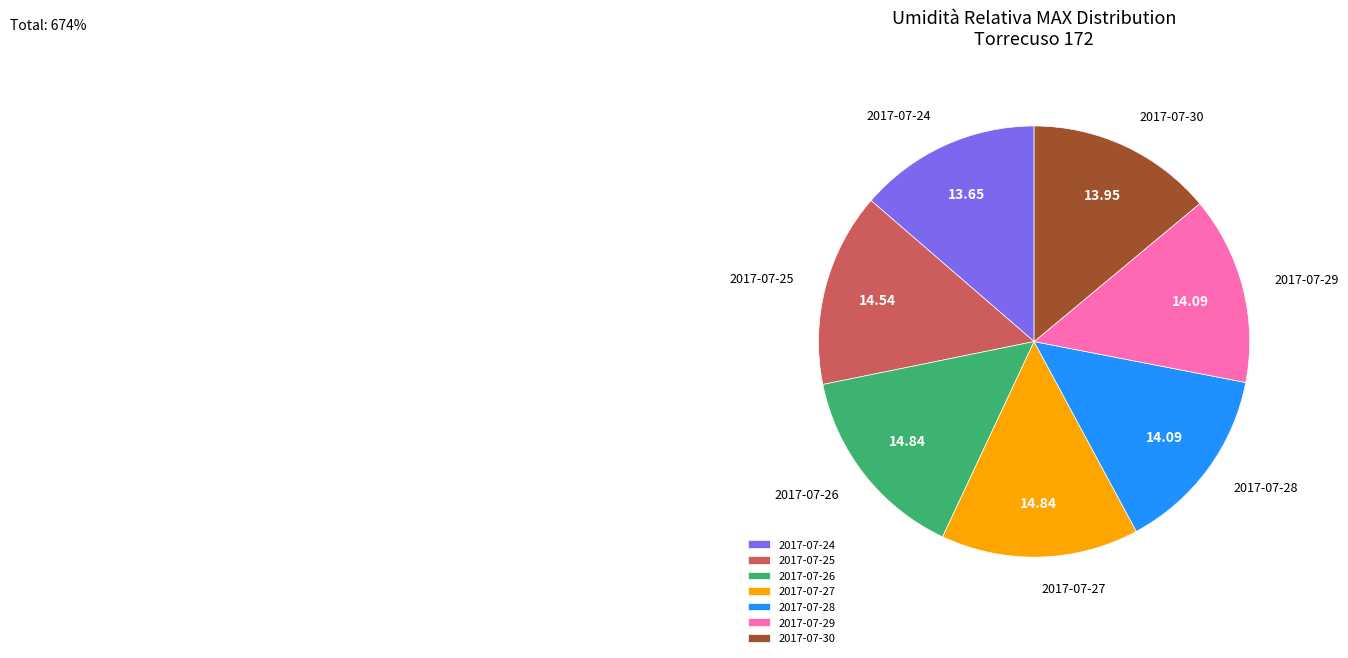

How many segments does this pie chart have?

7